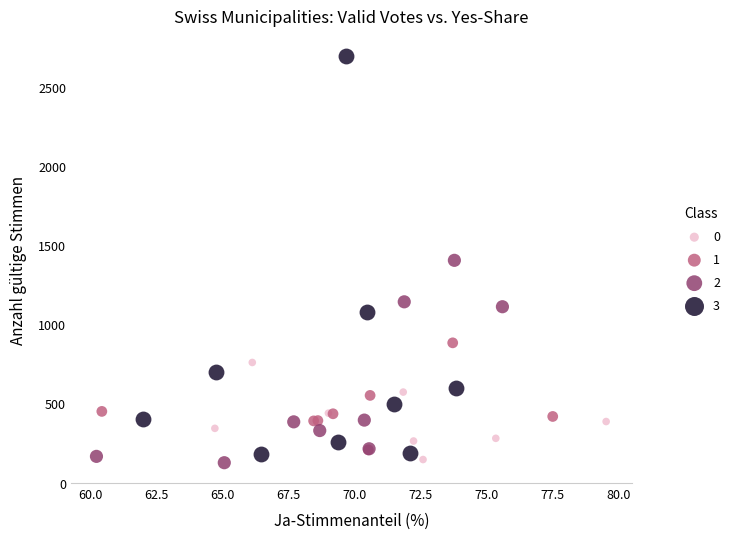

Which series contains the highest Y value?

3